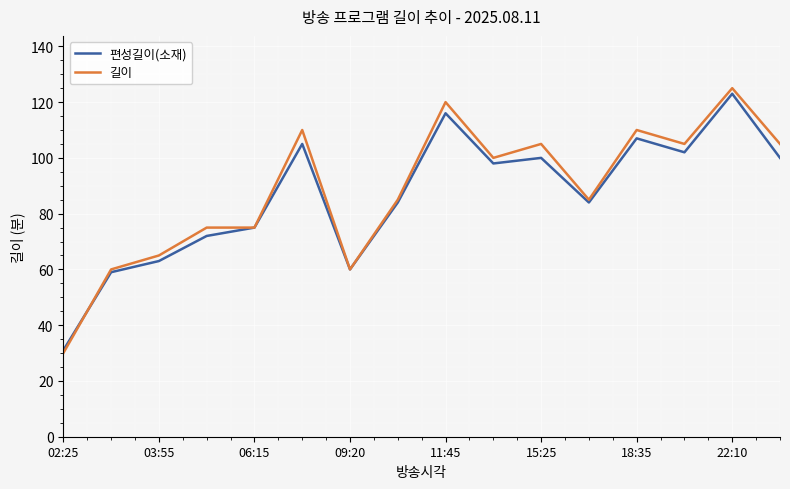

Which series has the largest range (max minus min)?

길이